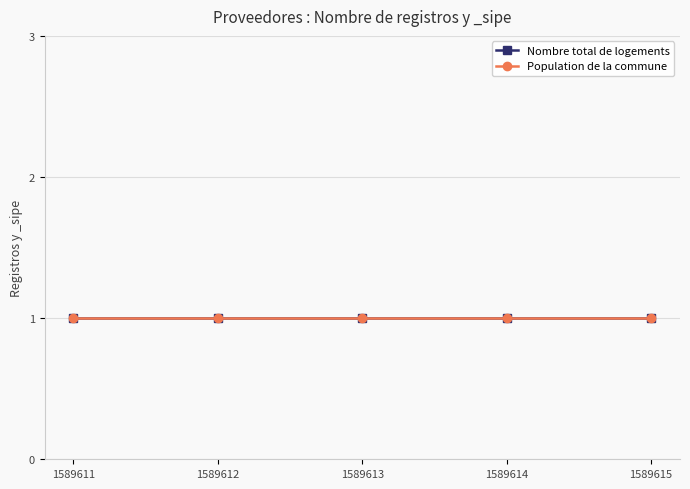

True or false: Population de la commune has more than 0 interior local peaks.

False